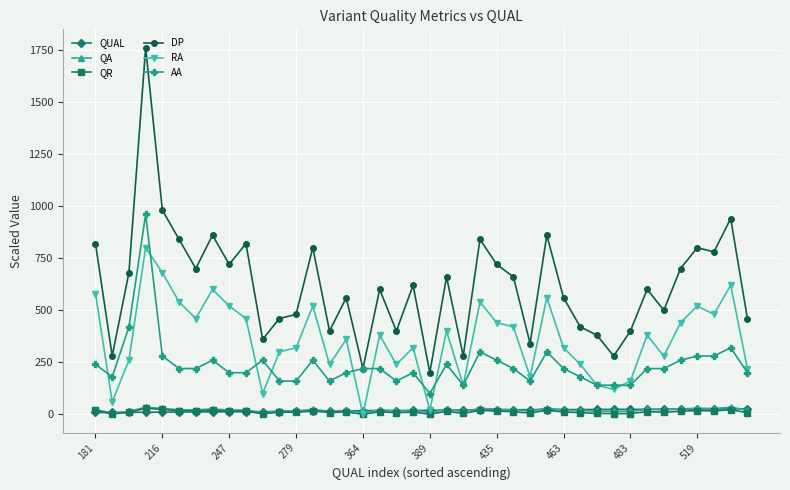

True or false: AA has more than 2 interior local peaks.

True